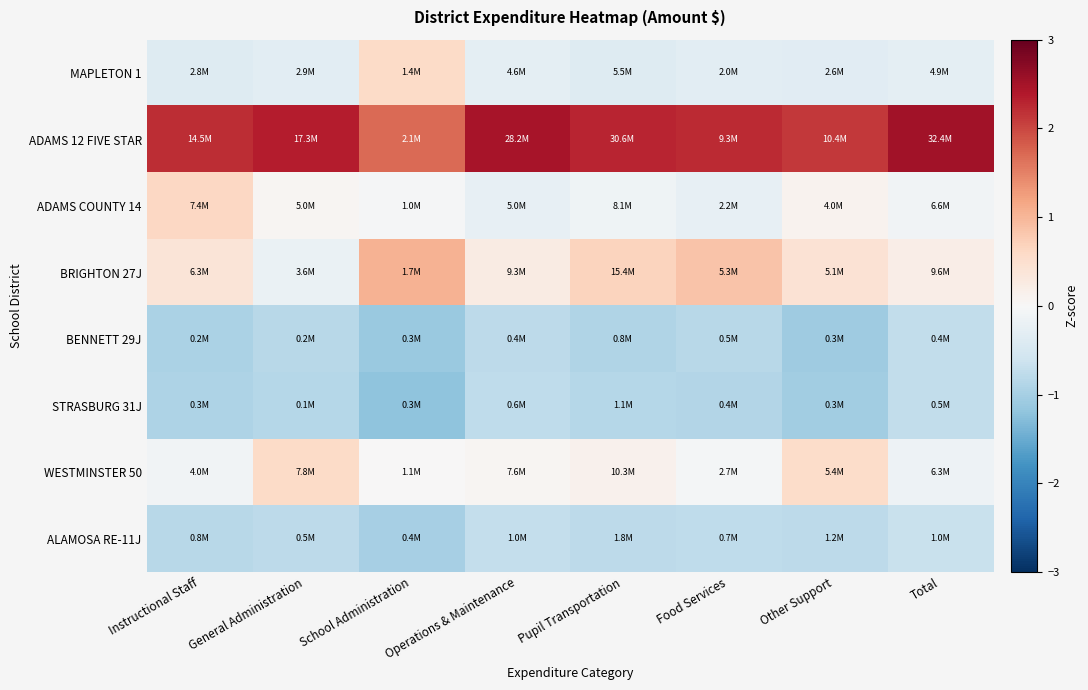

Which has a higher value, Instructional Staff or Total?

Total